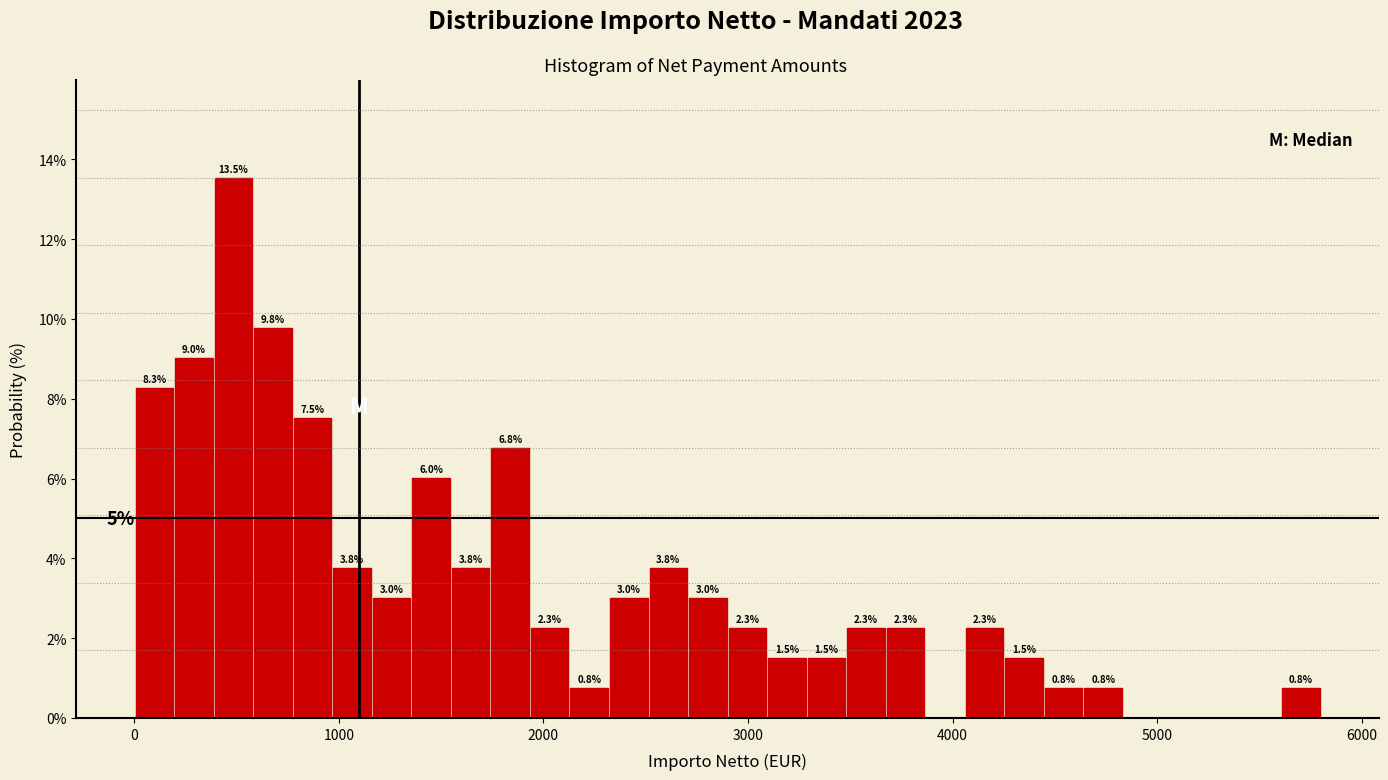

Read against the x-axis, roughly where is the centre of the tallest bar?

500